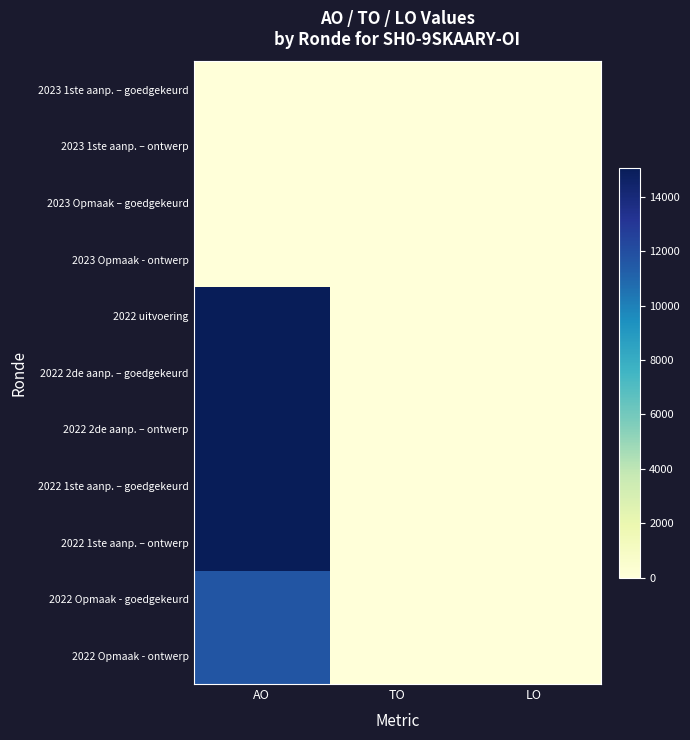

What is the total value across all series at AO?

98735